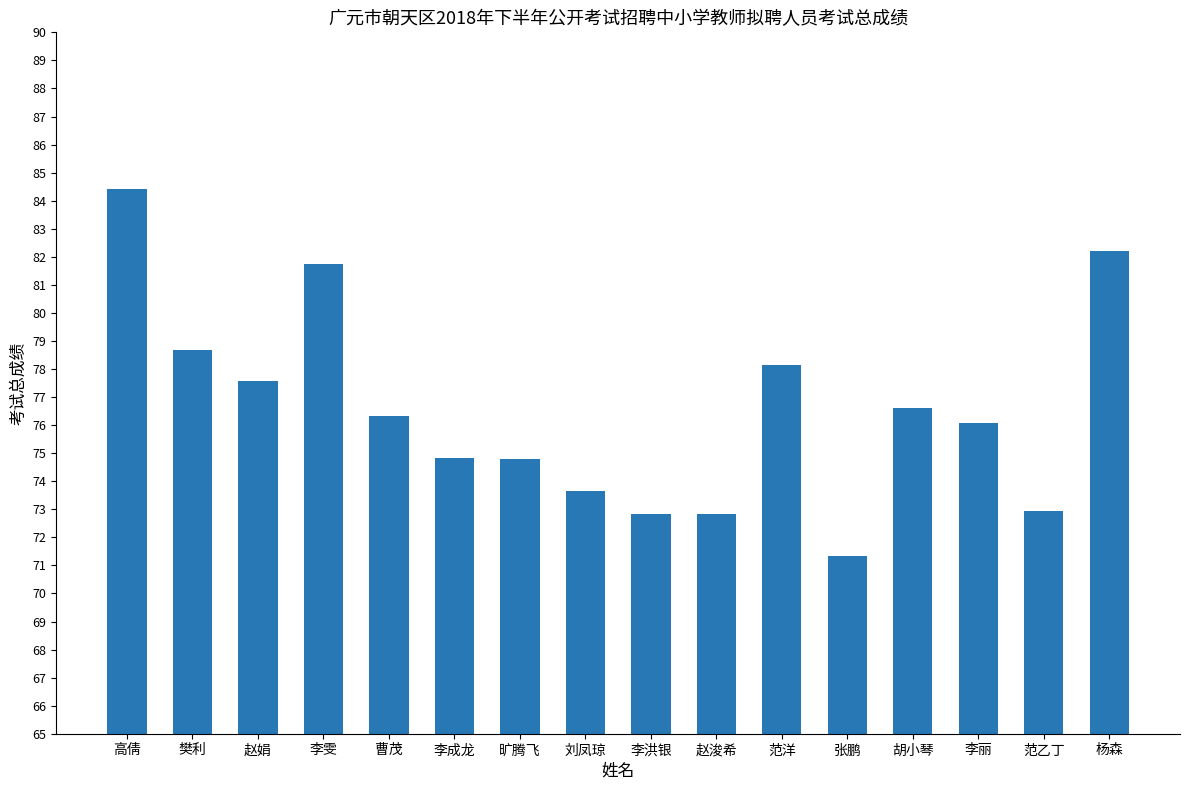

Count the number of categories in the chart.

16